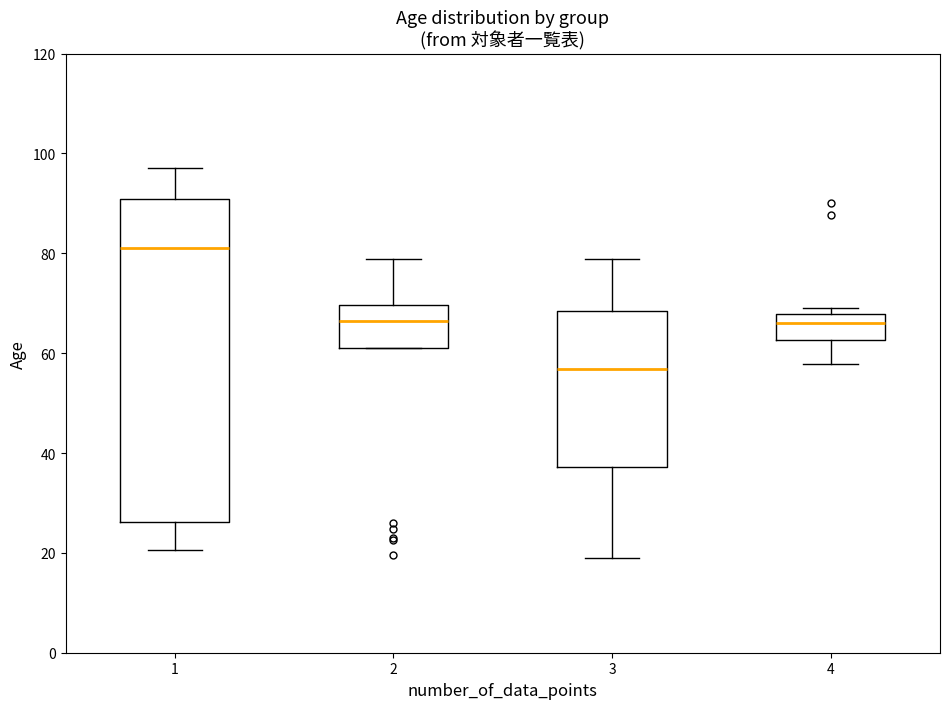

Which box has the lowest median line?

3